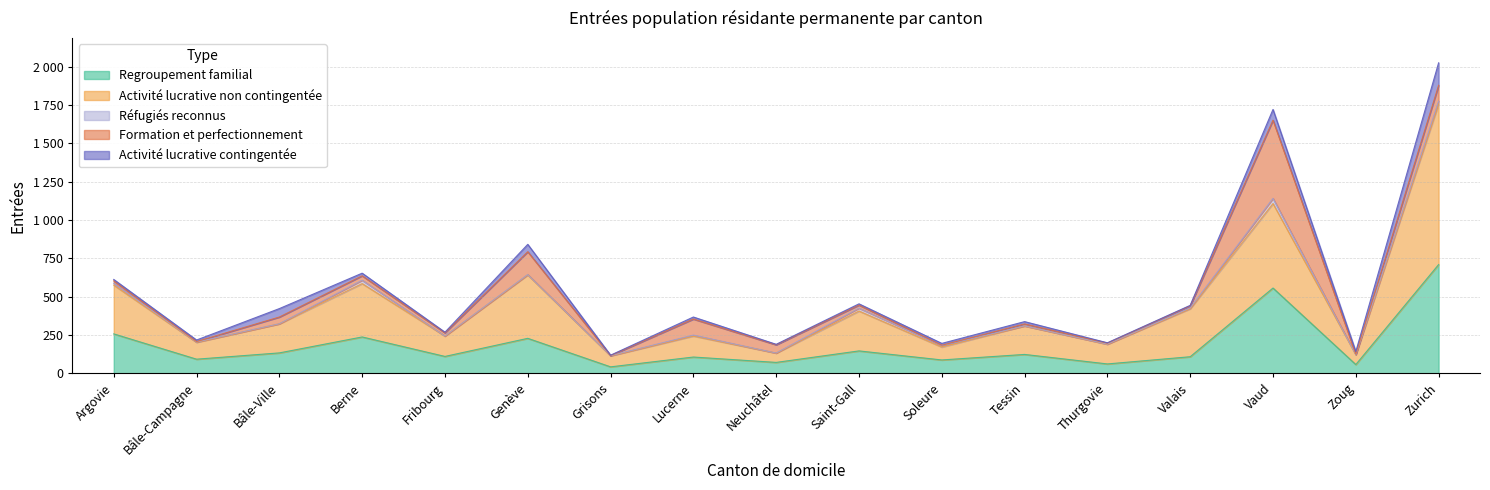

What position from the right is Valais?

4